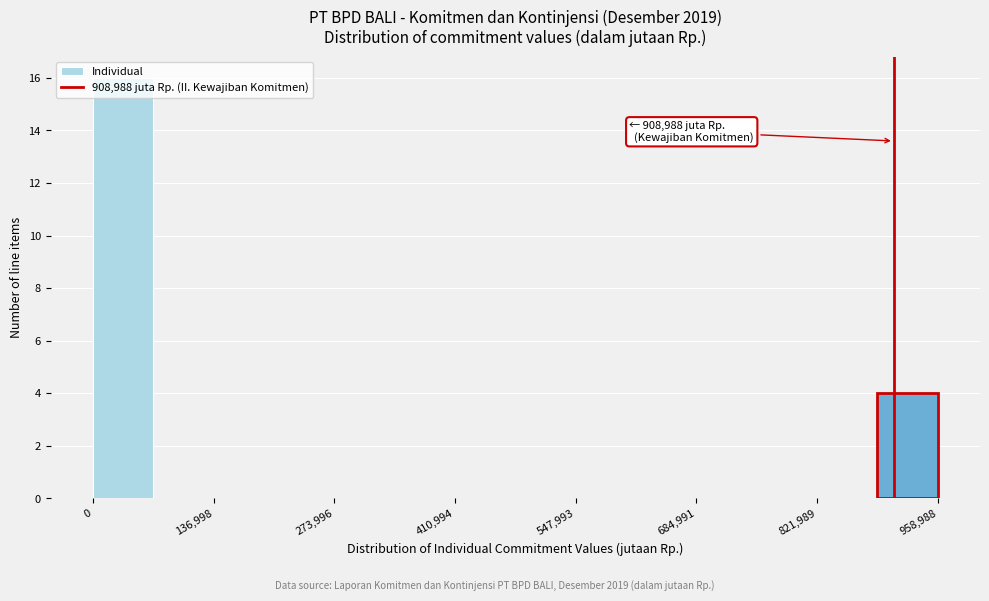

Around what value on the x-axis is the tallest bar? Give the approximate position of its centre, as read against the axis.

40000